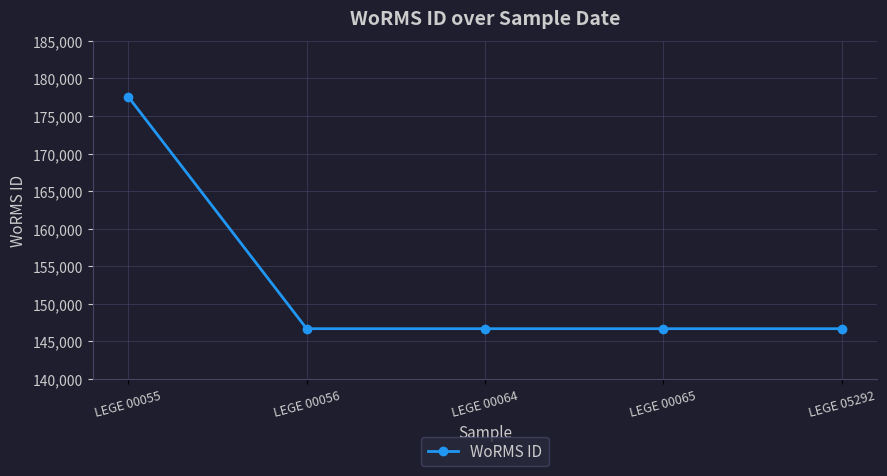

Does the chart display data point markers on the line(s)?

Yes